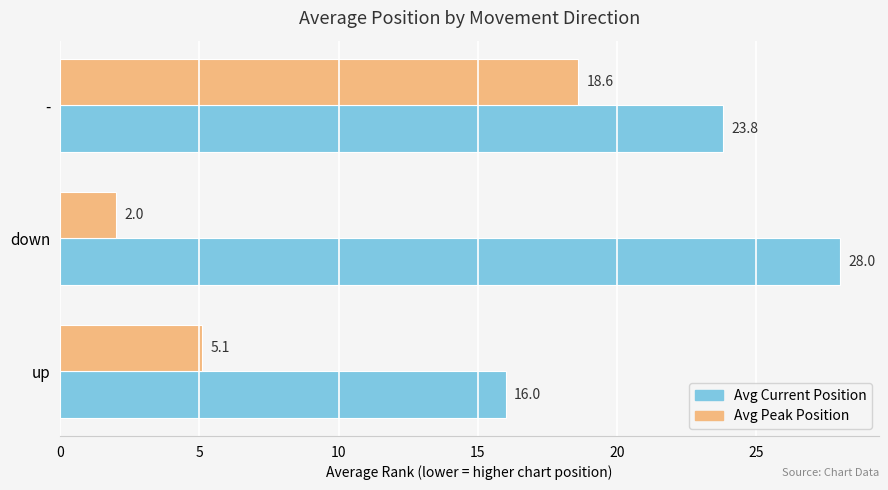

What is the minimum value for Avg Current Position?

16.0